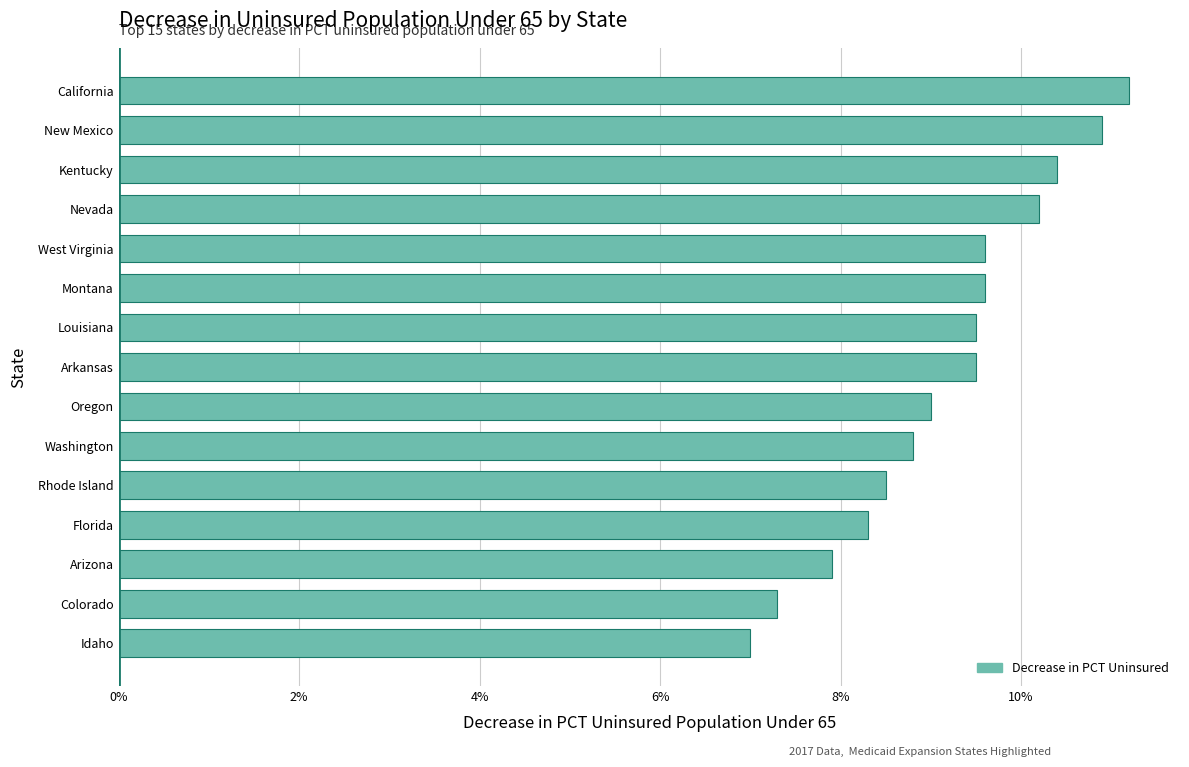

Does the chart contain any negative values?

No